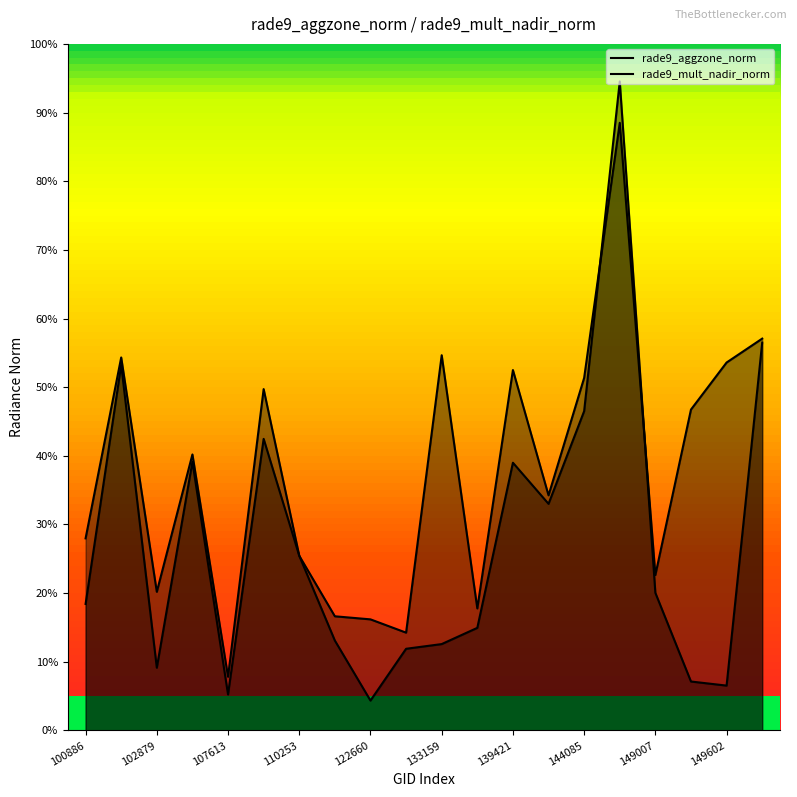

In rade9_mult_nadir_norm, how many points are lower than both neighbors (excluding endpoints)?

5